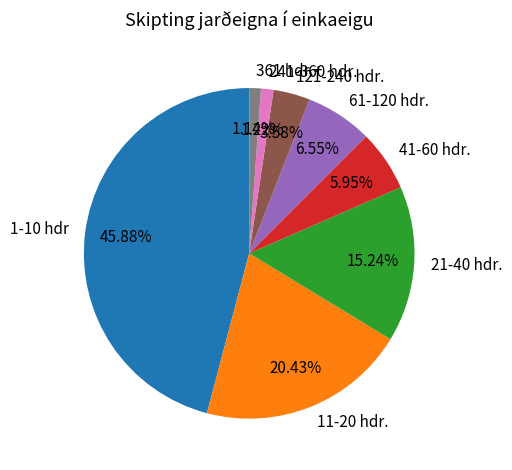

How many slices are in this pie chart?

8